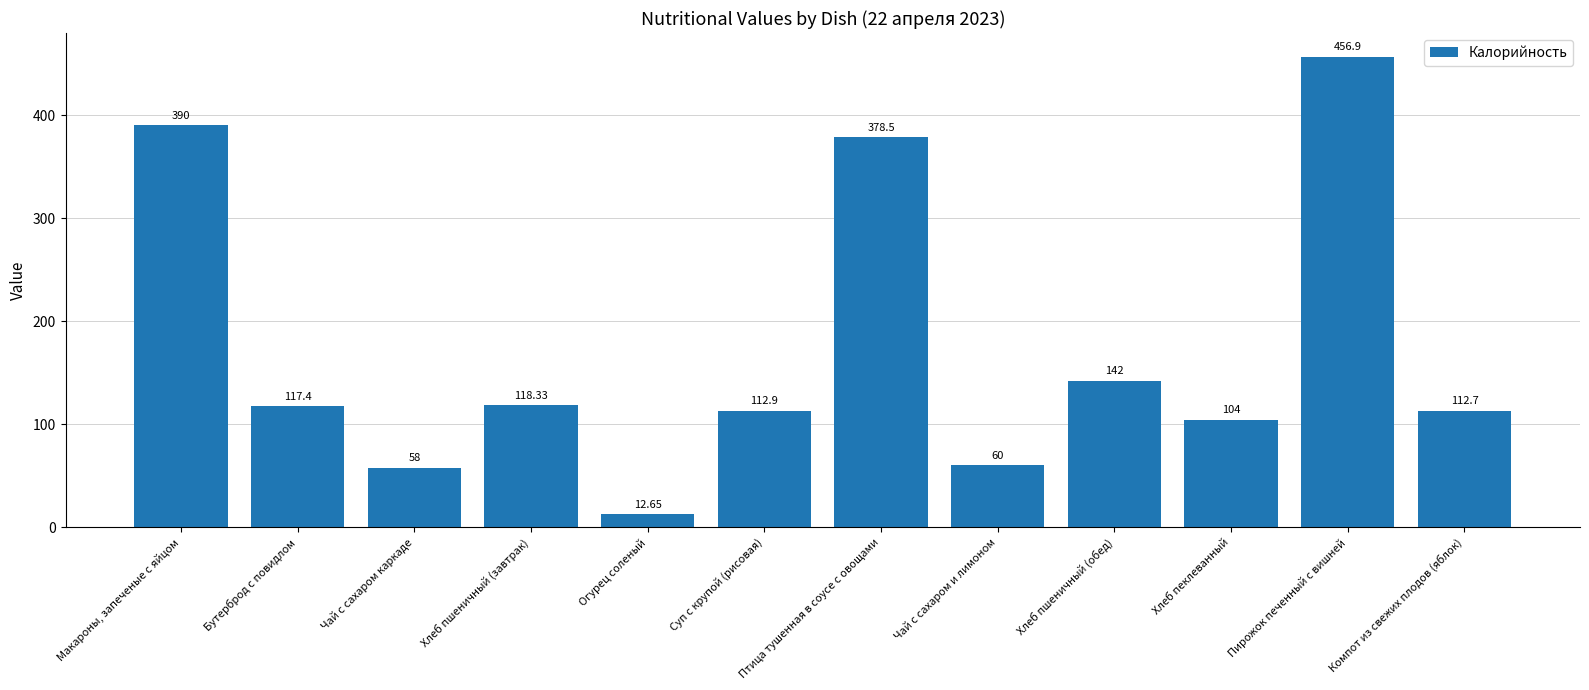

Reading right to left, list all the values displayed in this chart.

112.7	456.9	104.0	142.0	60.0	378.5	112.9	12.7	118.3	58.0	117.4	390.0